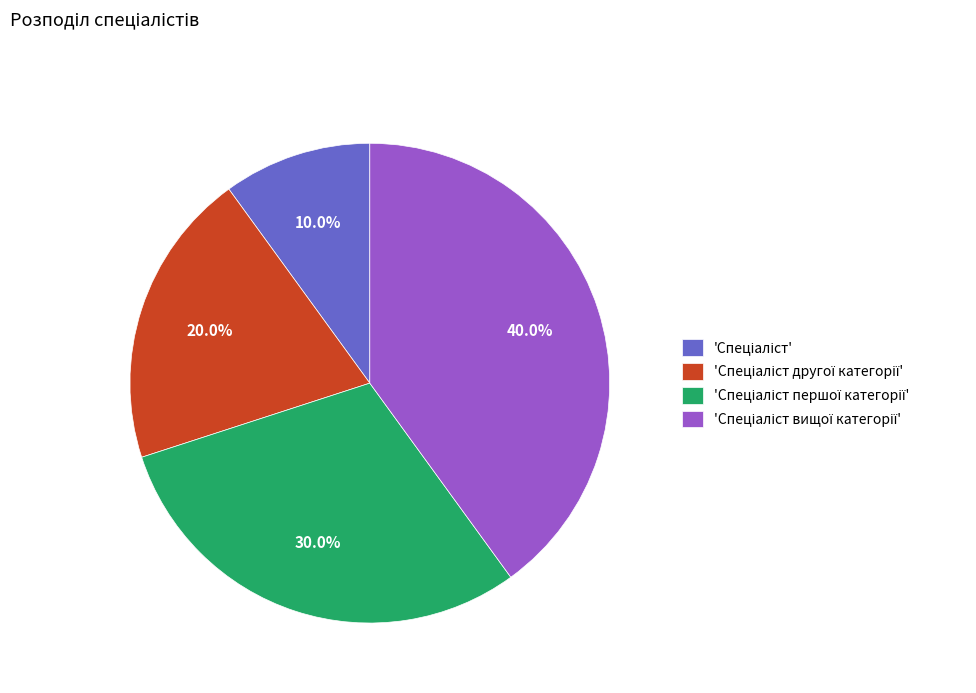

Is there a majority slice in this chart?

No